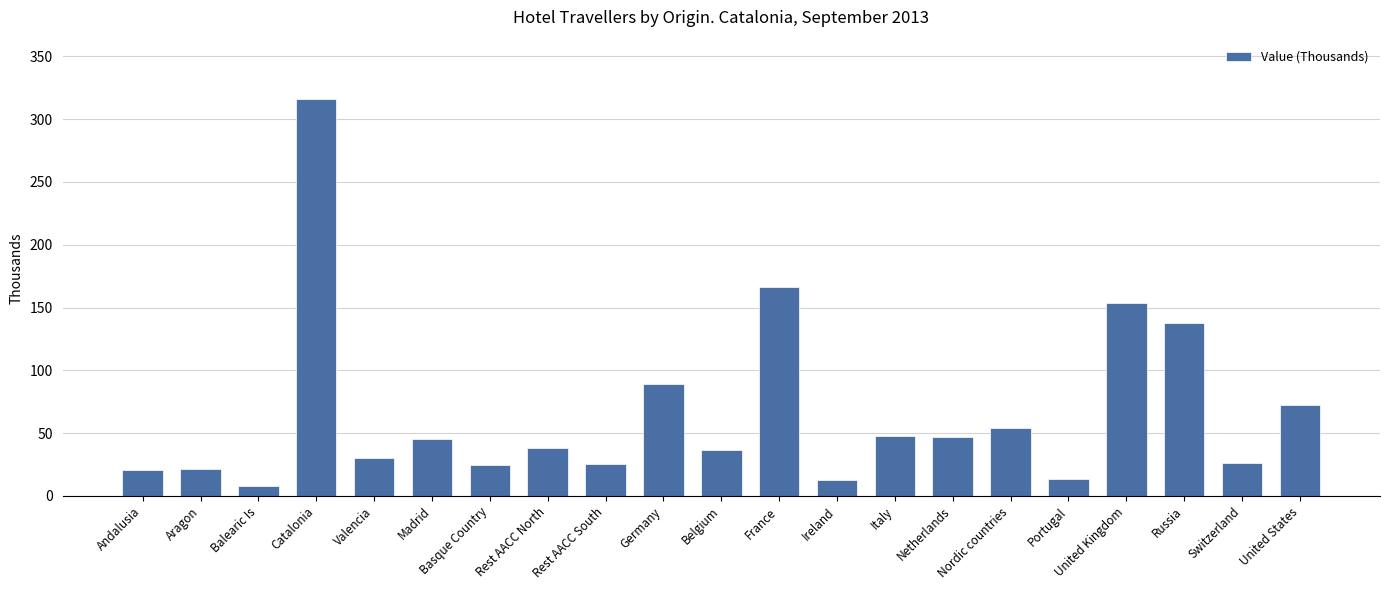

What is the change in value from Rest AACC South to Belgium?

+11.0